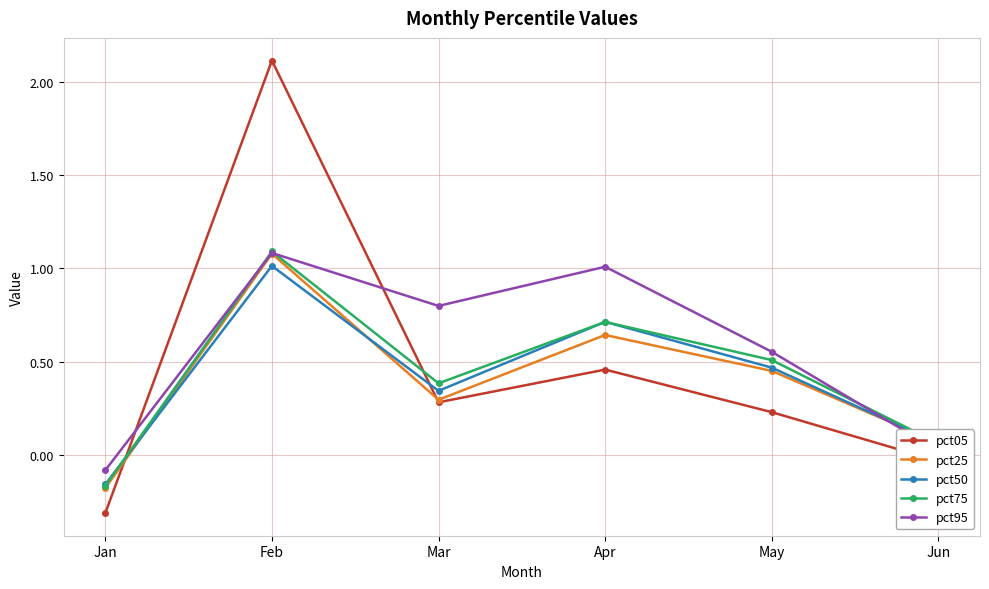

List the labels in order of pct25 value, smallest first.

Jan, Jun, Mar, May, Apr, Feb